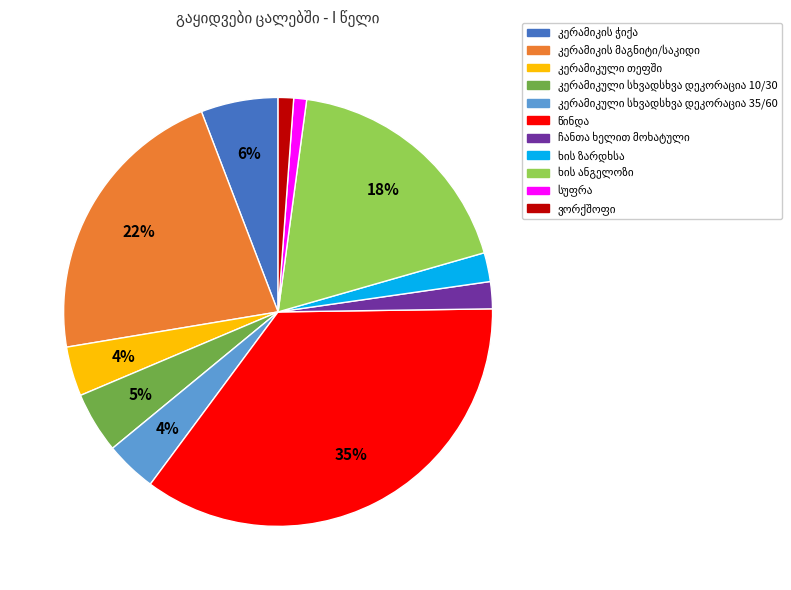

Is there a majority slice in this chart?

No